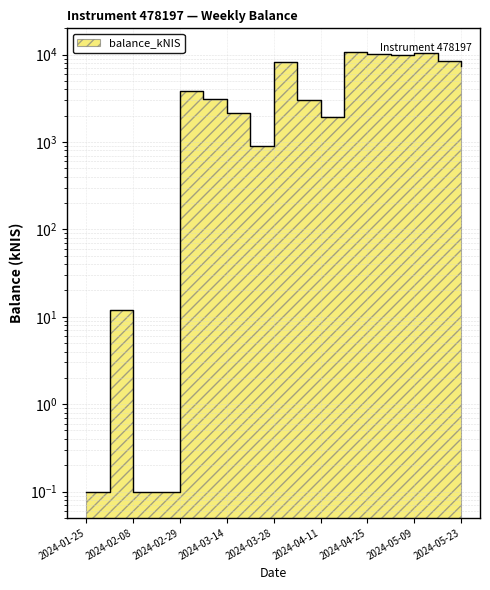

How many interior local valleys (lower than both neighbors) does the data have?

3